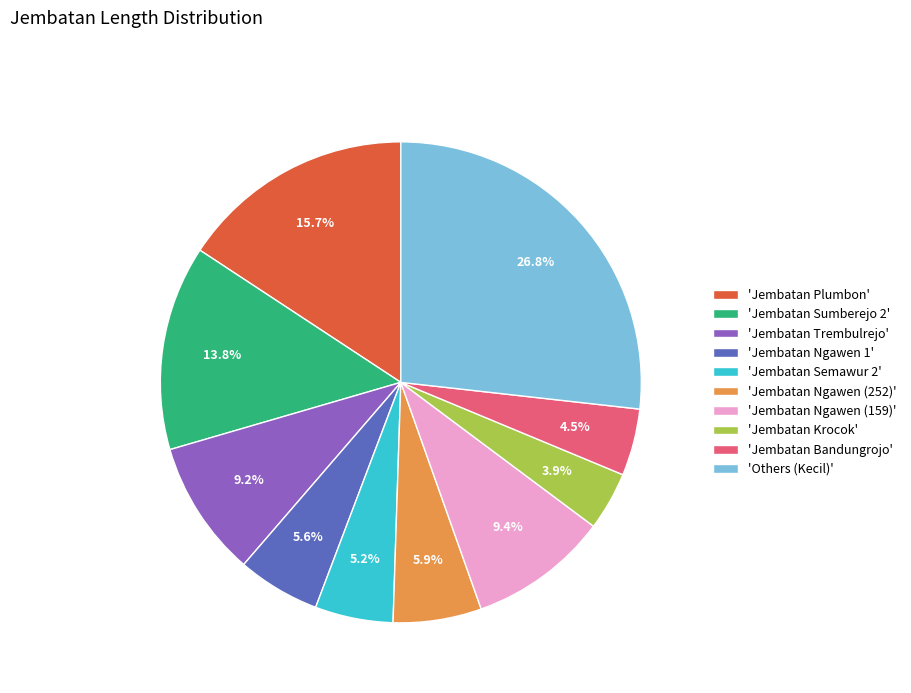

What portion of the pie excludes 'Jembatan Plumbon'?

84.3%